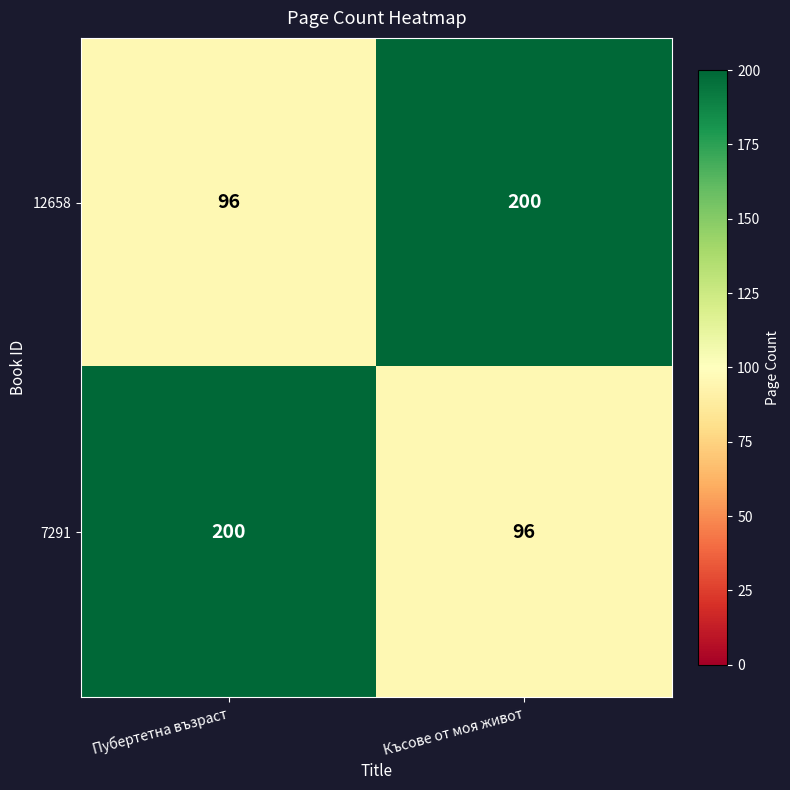

What is the difference between the 7291 values at Късове от моя живот and Пубертетна възраст?

104